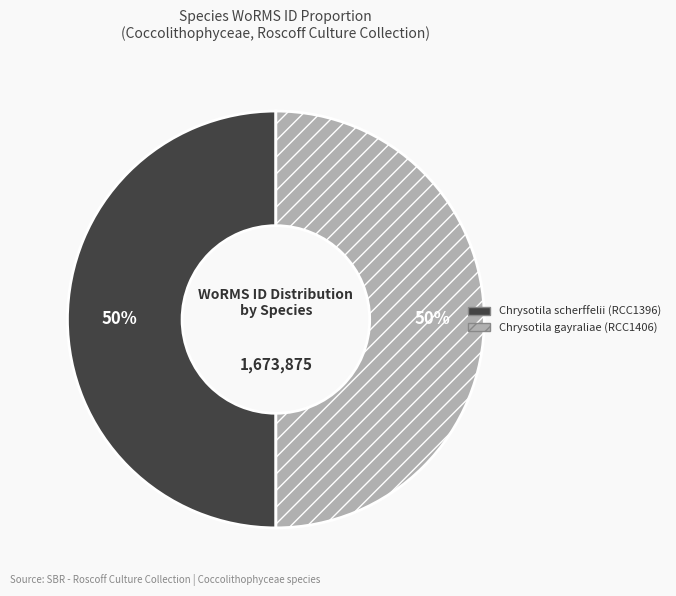

What is the ratio of the value at Chrysotila gayraliae (RCC1406) to the value at Chrysotila scherffelii (RCC1396)?

1.0